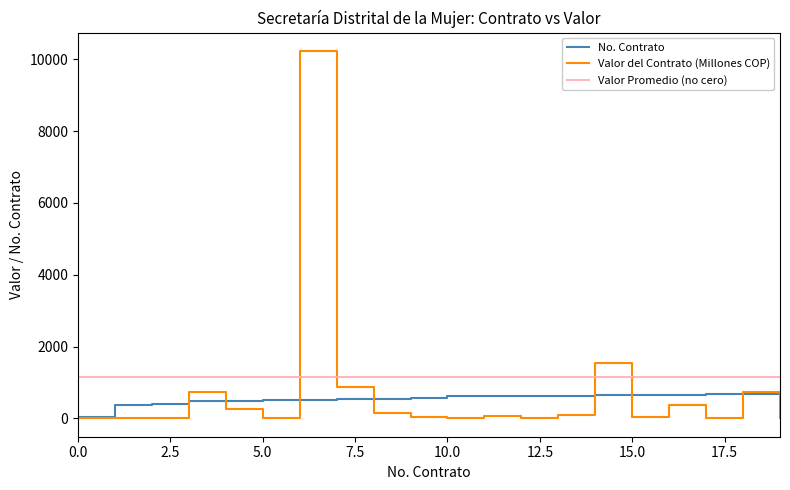

True or false: Valor del Contrato (Millones COP) has a value of 0.0 at 0.0.

True